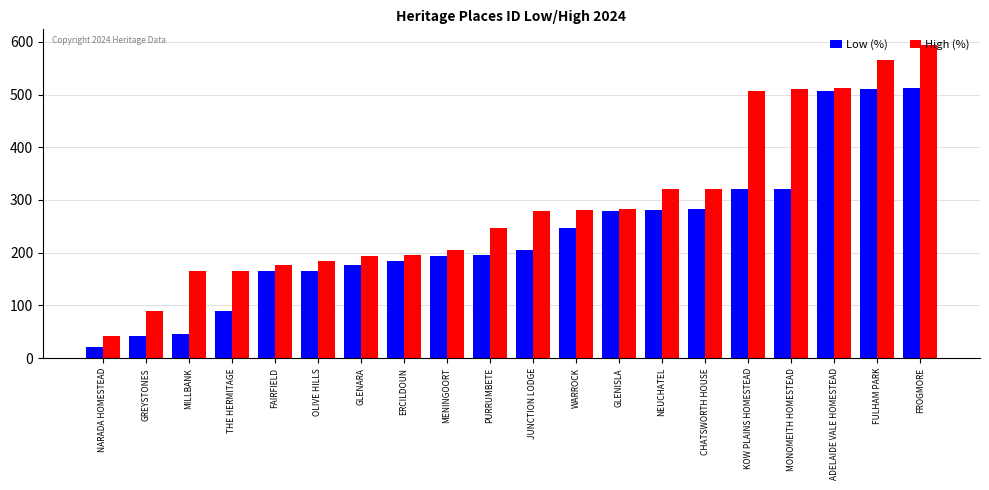

Read the High (%) value at CHATSWORTH HOUSE.

321